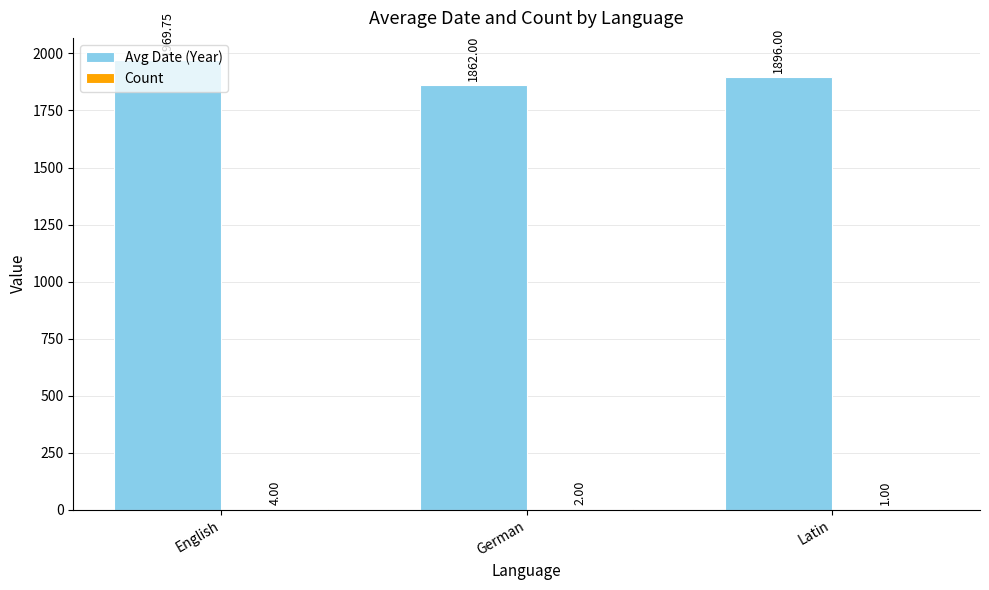

Which category has the highest value across all series?

English